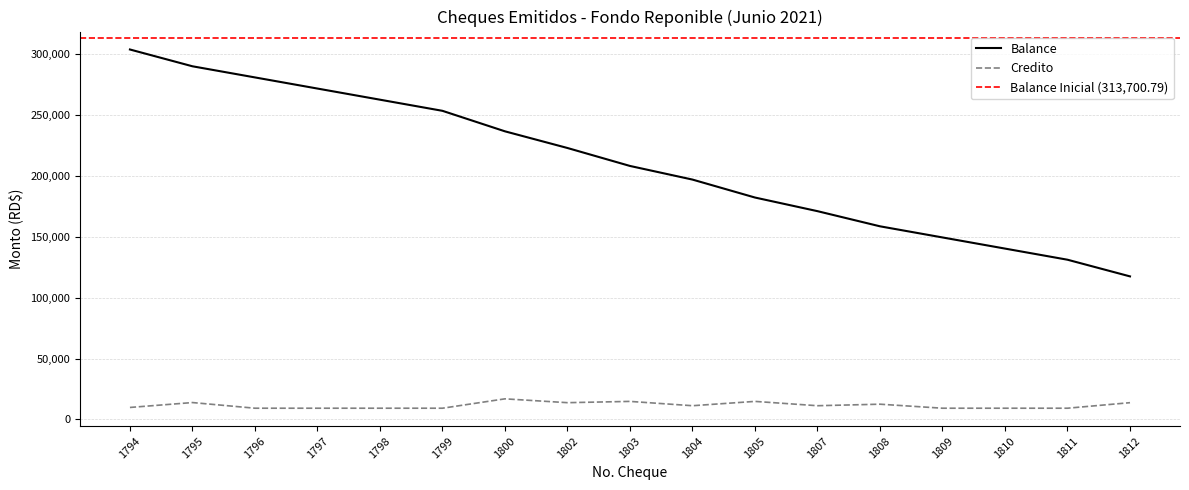

What is the difference between the maximum and second lowest values in the Balance series?

172750.0